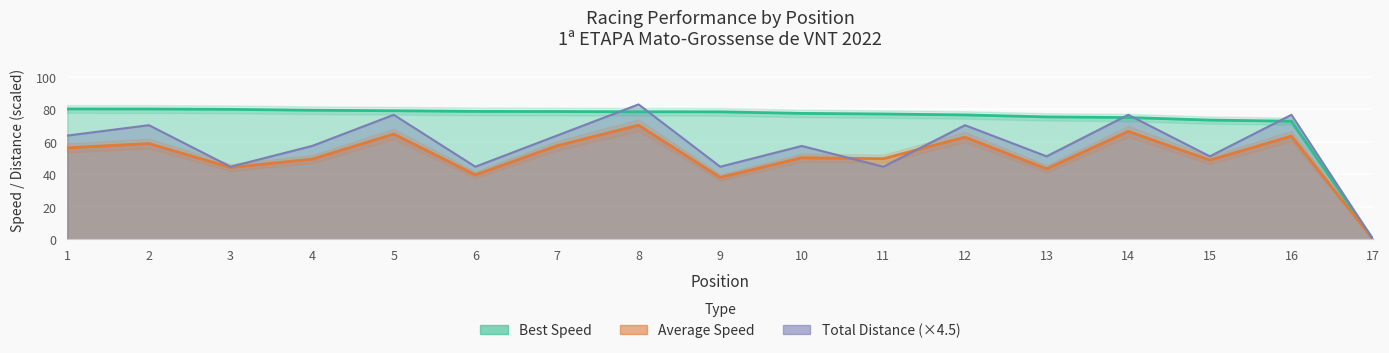

How many lines are shown in the chart?

3